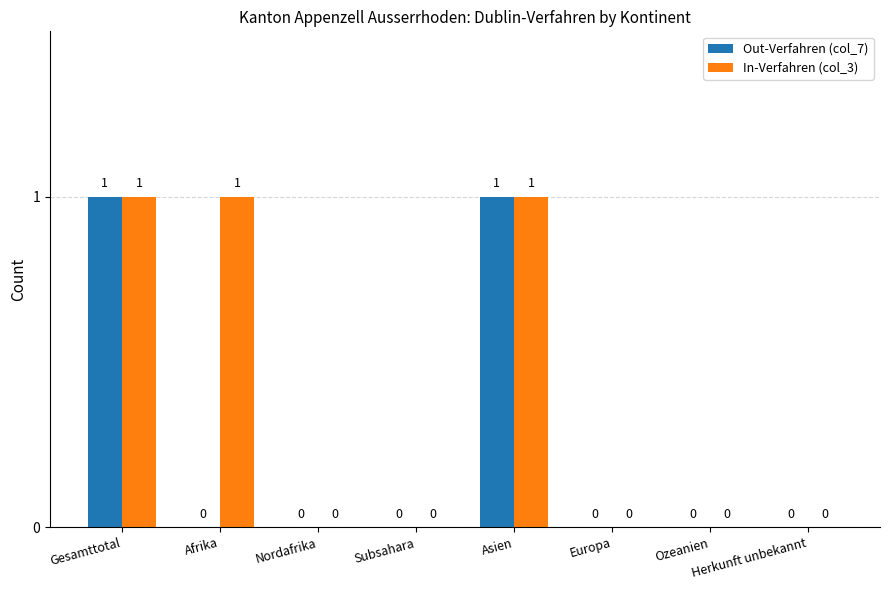

The Out-Verfahren (col_7) series shows 2 at Gesamttotal. True or false?

False